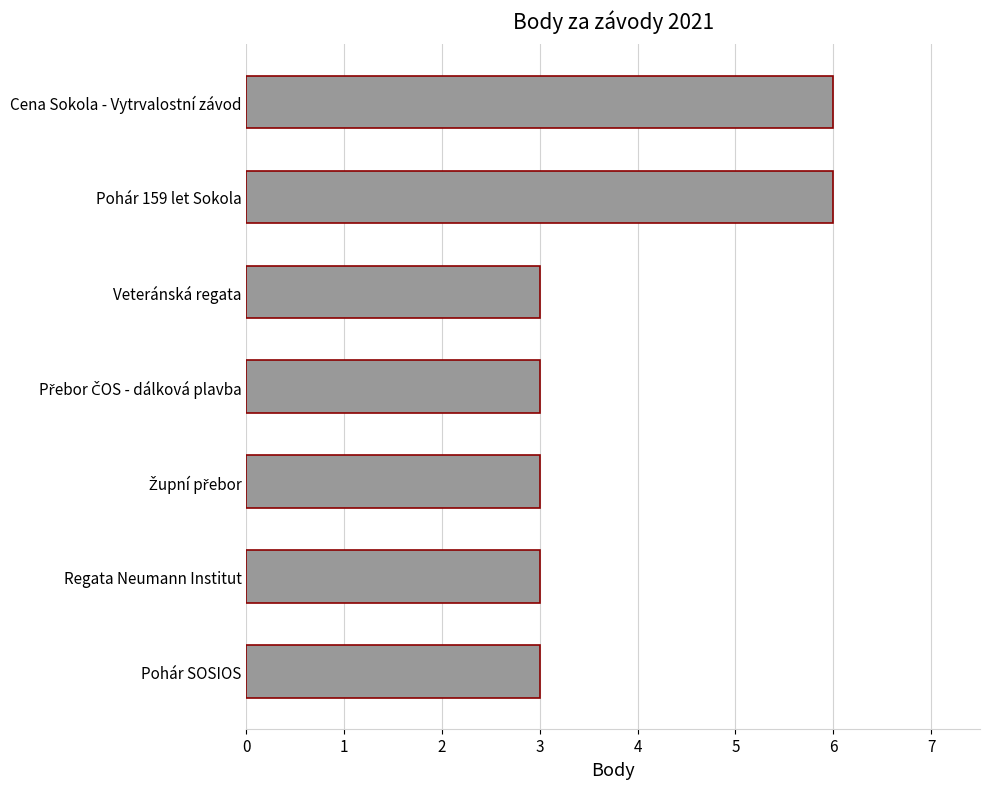

Approximately how many times larger is the value at Pohár 159 let Sokola compared to Cena Sokola - Vytrvalostní závod?

1.0